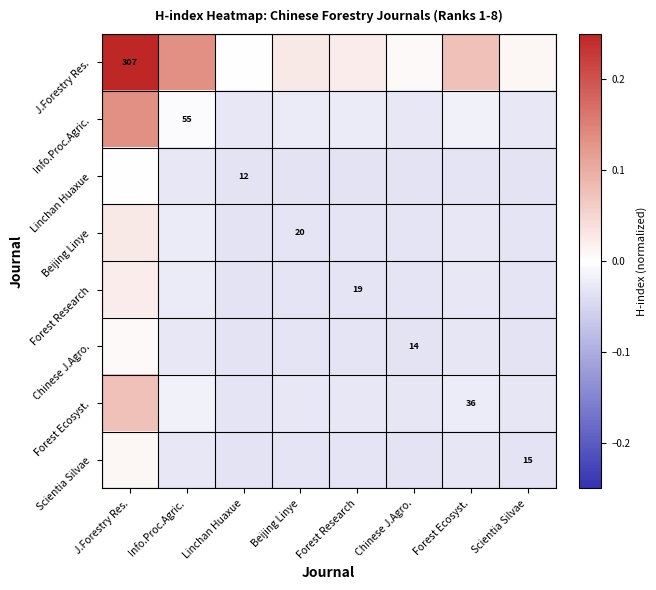

At which category does the chart reach its peak across all series?

J.Forestry Res.